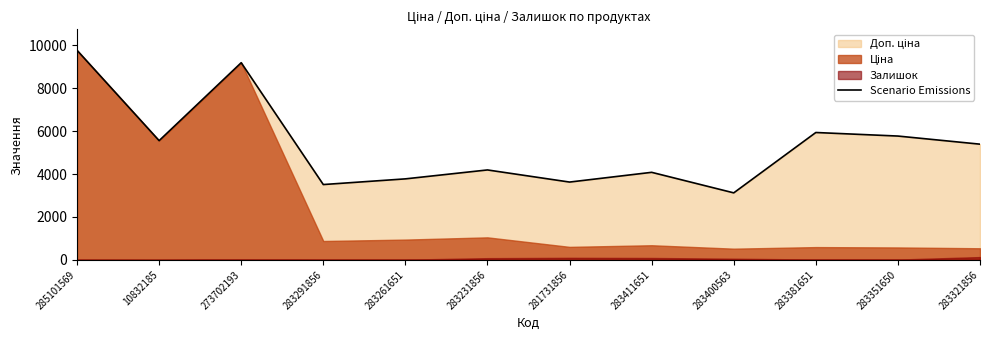

Reading left to right, list all the values displayed in this chart.

285101569=9775.5	10832185=5560.3	273702193=9196.3	283291856=3511.9	283261651=3777.0	283231856=4193.5	281731856=3627.9	283411651=4082.3	283400563=3123.8	283381651=5940.0	283351650=5774.3	283321856=5395.7